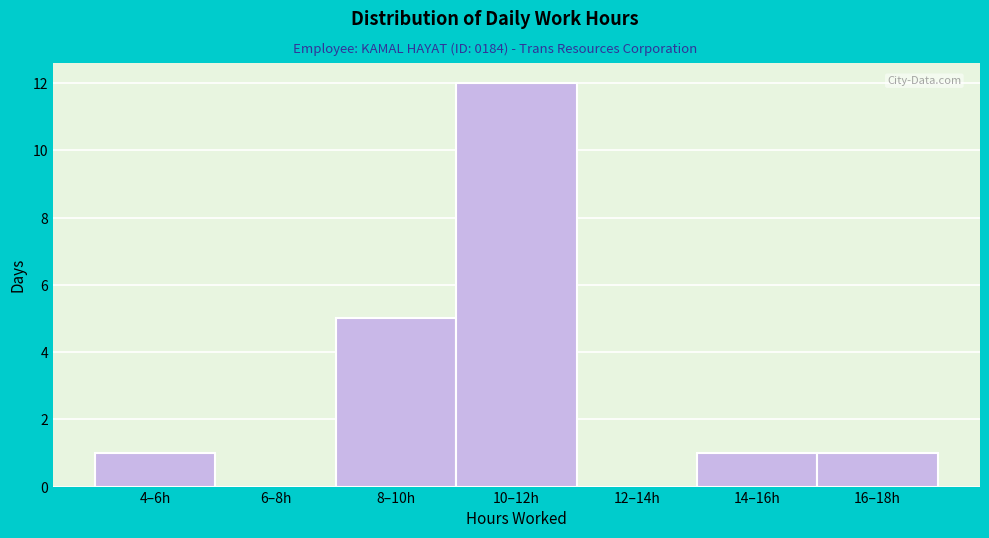

Reading left to right, transcribe all the data shown in this chart.

4–6h=1	6–8h=0	8–10h=5	10–12h=12	12–14h=0	14–16h=1	16–18h=1